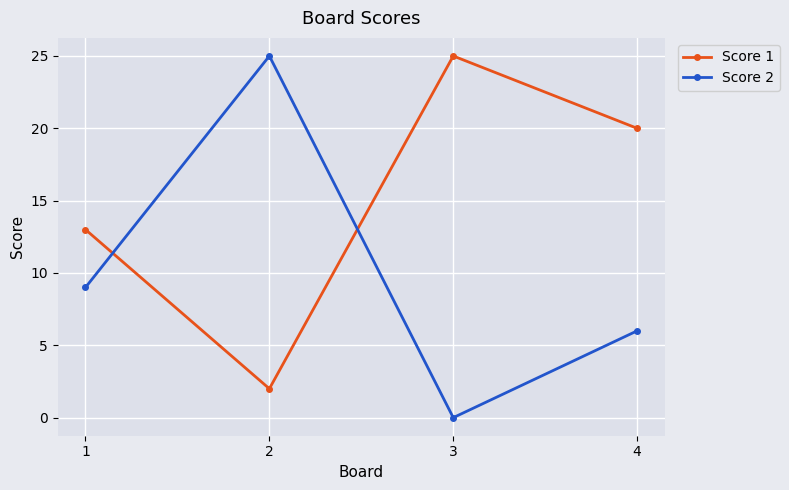

True or false: Score 2 has more than 0 interior local peaks.

True